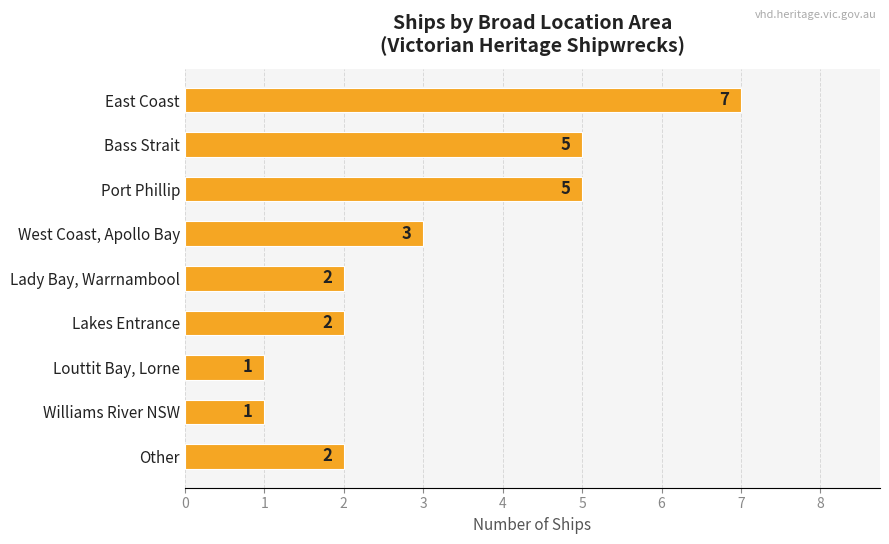

What is the label of the 7th bar from the top?

Louttit Bay, Lorne